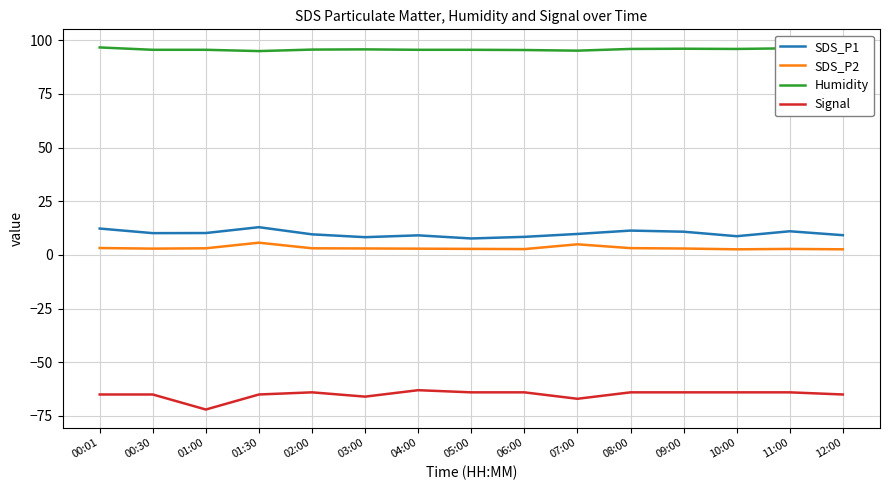

At how many categories does at least one series exceed 32?

15